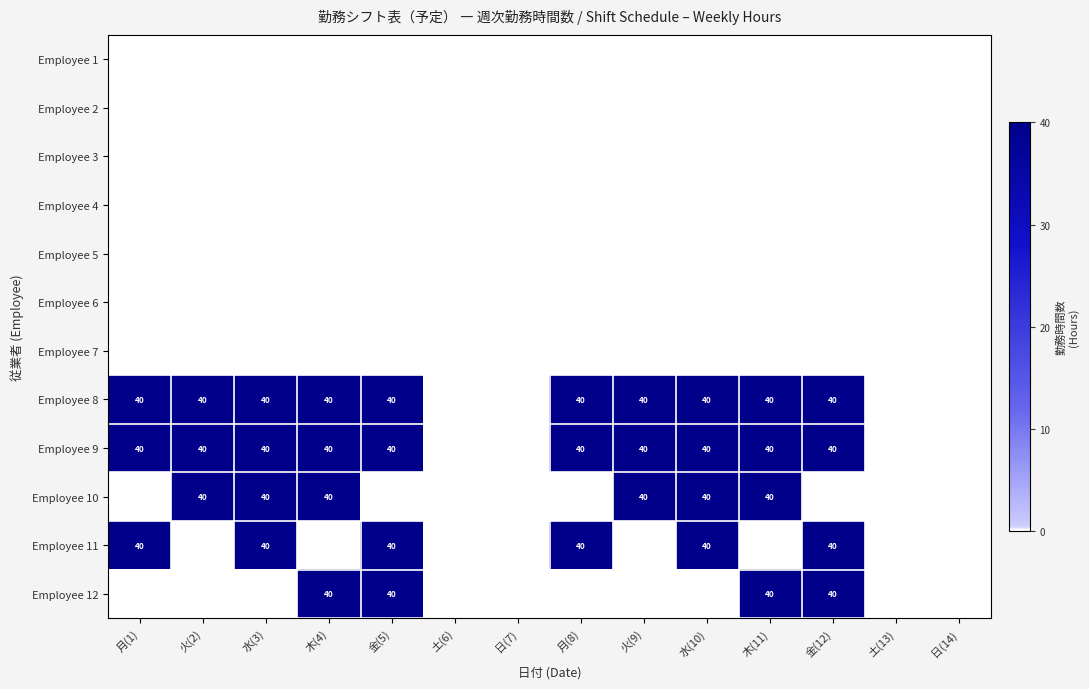

Is it true that Employee 8 equals 40 at 火(9)?

True